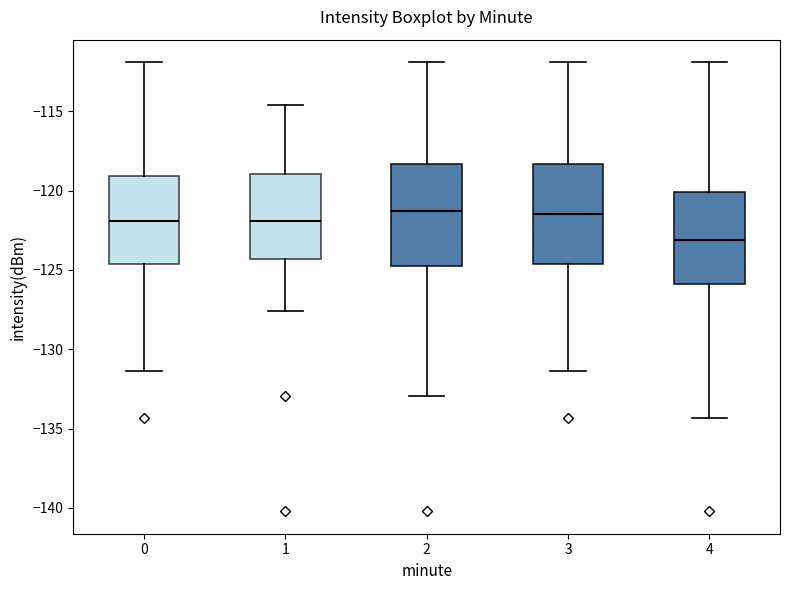

Reading left to right, read every box against the y-axis: the position of its median line, the range the box covers, and the ends of its whiskers. The values are not printed on the chart, so give them approximately, as read against the axis.

0: median -122.0, box -124.5 to -119.0, whiskers -131.5 to -112.0
1: median -122.0, box -124.5 to -119.0, whiskers -127.5 to -114.5
2: median -121.5, box -124.5 to -118.5, whiskers -133.0 to -112.0
3: median -121.5, box -124.5 to -118.5, whiskers -131.5 to -112.0
4: median -123.0, box -126.0 to -120.0, whiskers -134.5 to -112.0